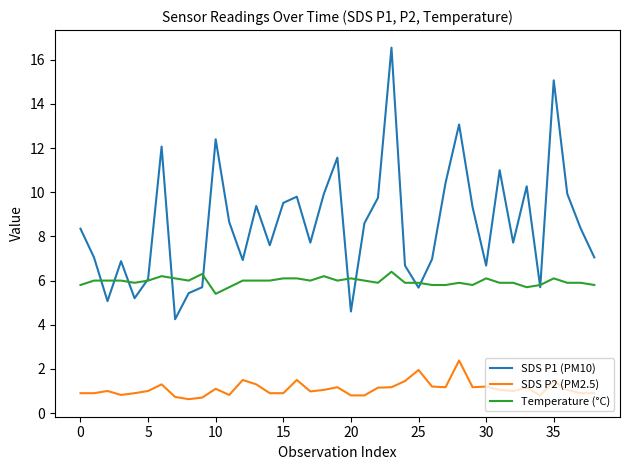

How many lines are shown in the chart?

3